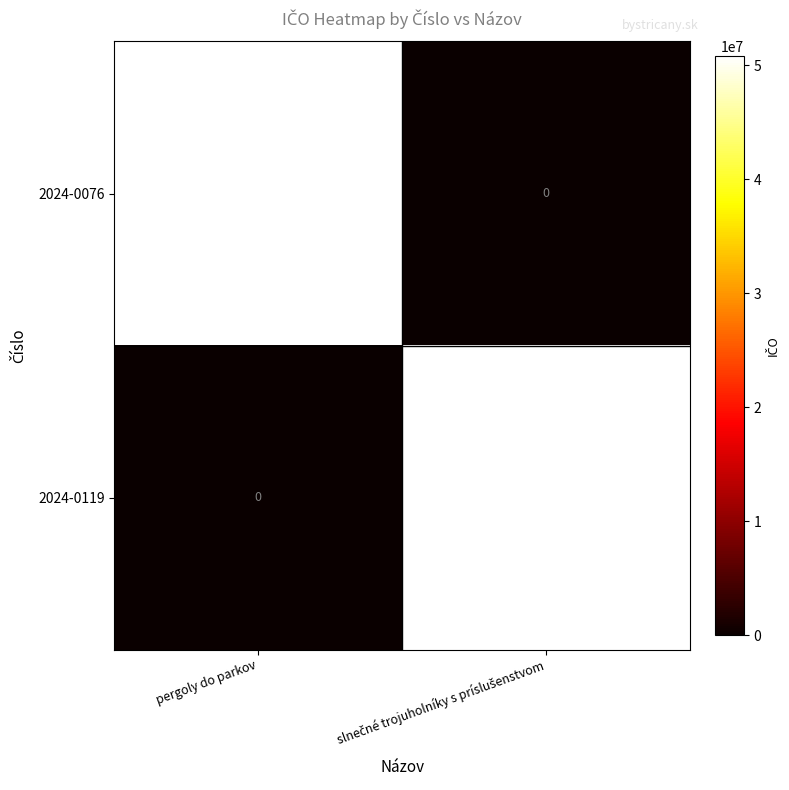

What is the difference between the maximum and minimum values in the 2024-0119 series?

50798561